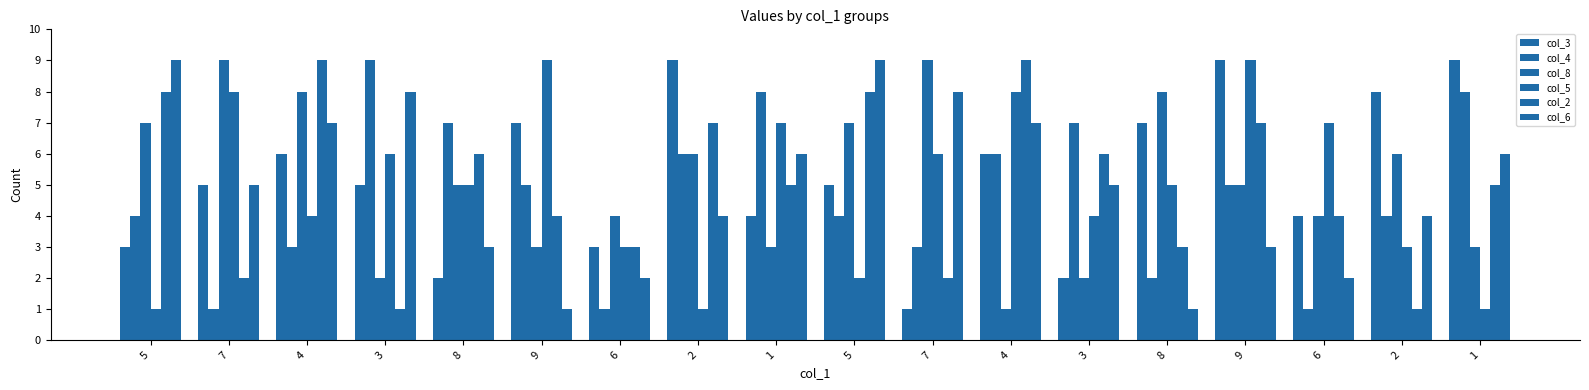

Count the number of data series in this chart.

6